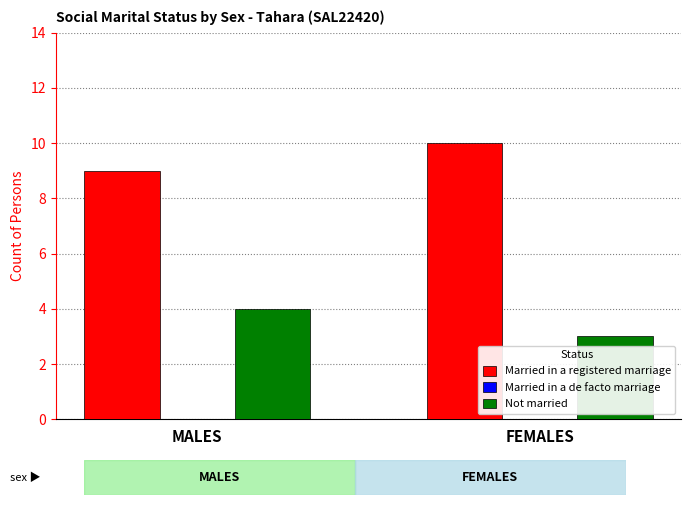

Reading right to left, what are all the values shown in this chart?

Married in a registered marriage: FEMALES=10	MALES=9
Not married: FEMALES=3	MALES=4